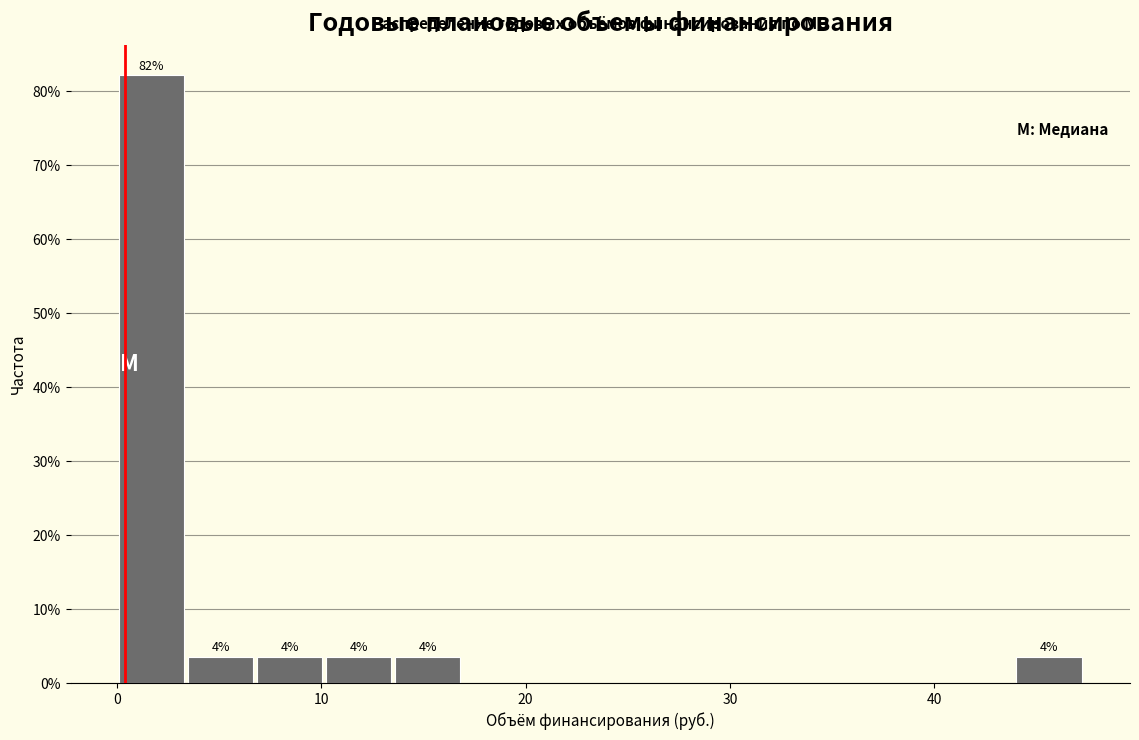

Around what value on the x-axis is the tallest bar? Give the approximate position of its centre, as read against the axis.

2